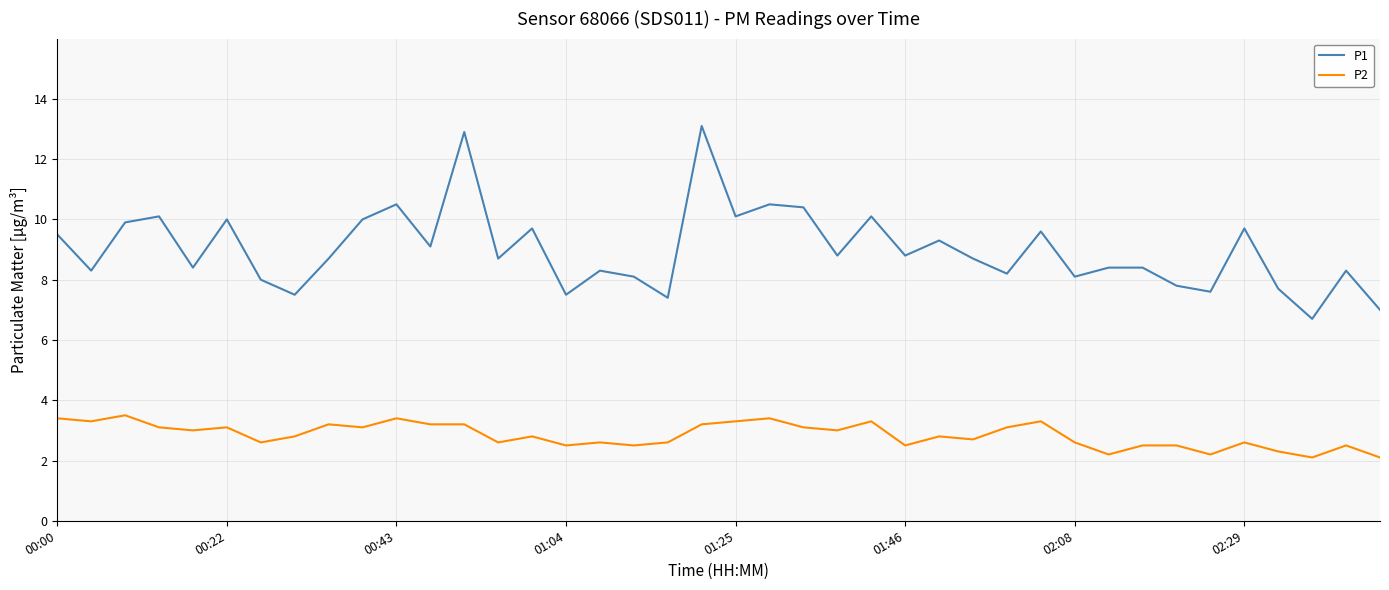

Which series has the largest total across all categories?

P1